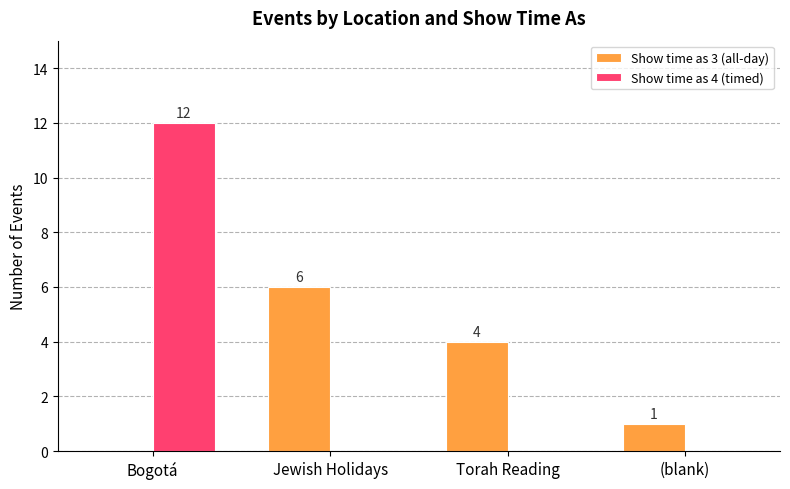

What is the sum of all Show time as 3 (all-day) values?

11